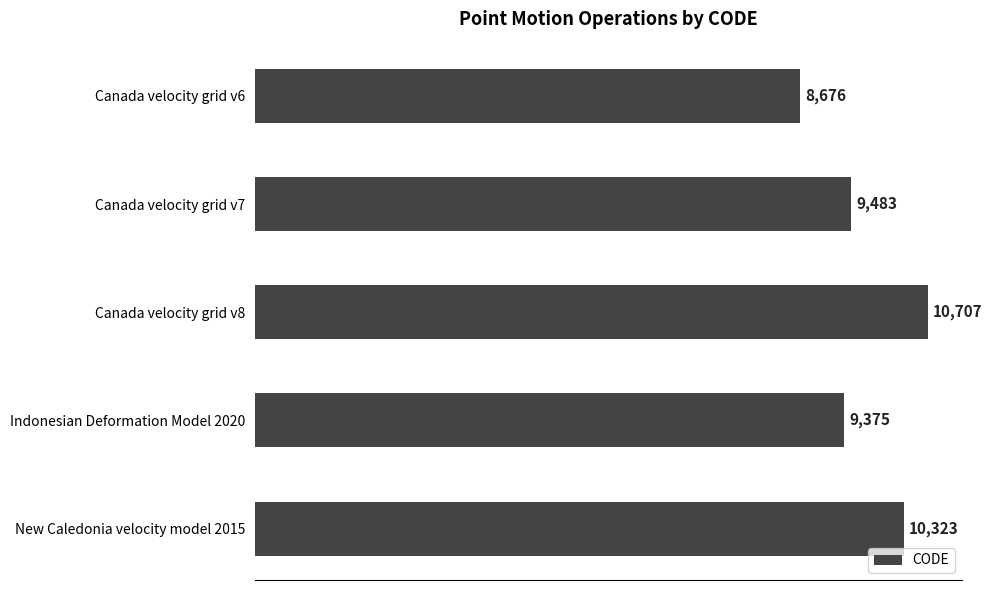

Between Indonesian Deformation Model 2020 and New Caledonia velocity model 2015, which is larger?

New Caledonia velocity model 2015